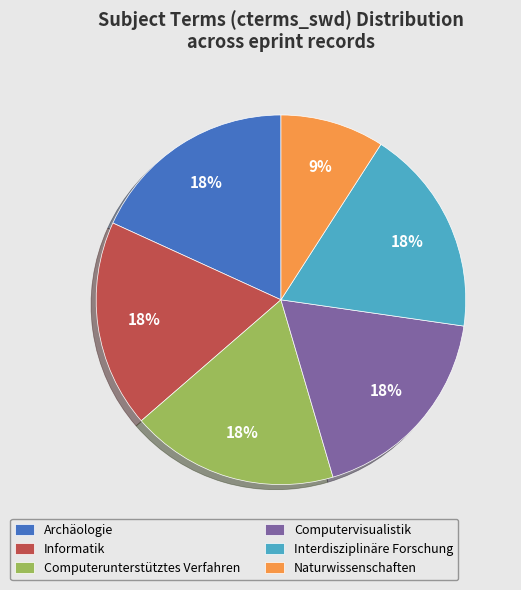

Is it true that Naturwissenschaften is 22% of the pie?

False